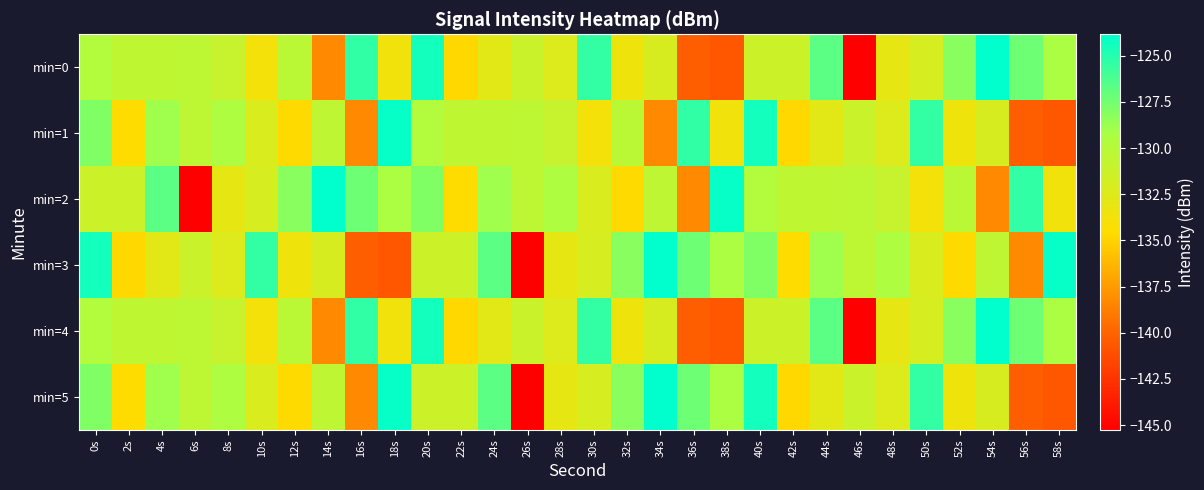

How many distinct data groups are displayed?

6